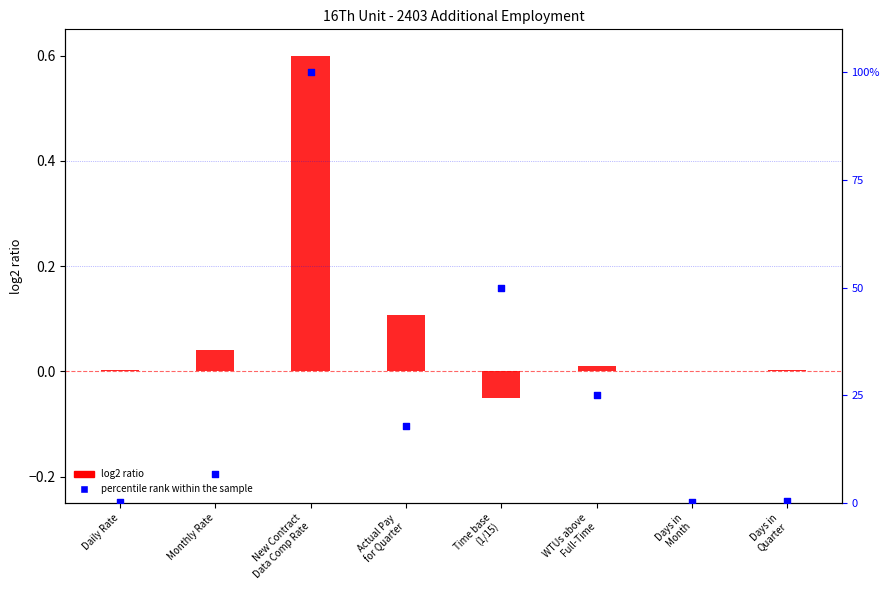

Which series reaches the maximum Y coordinate?

percentile rank within the sample